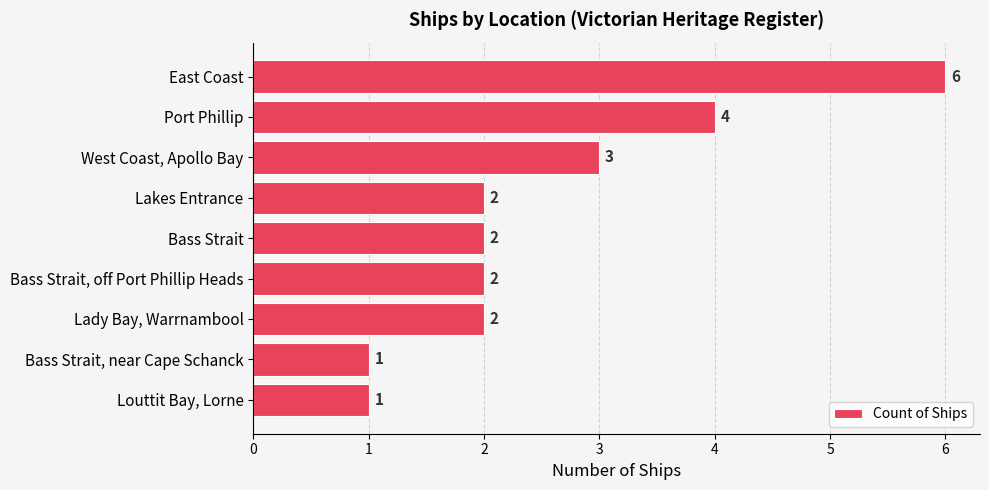

What is the difference between the second highest and second lowest values?

3